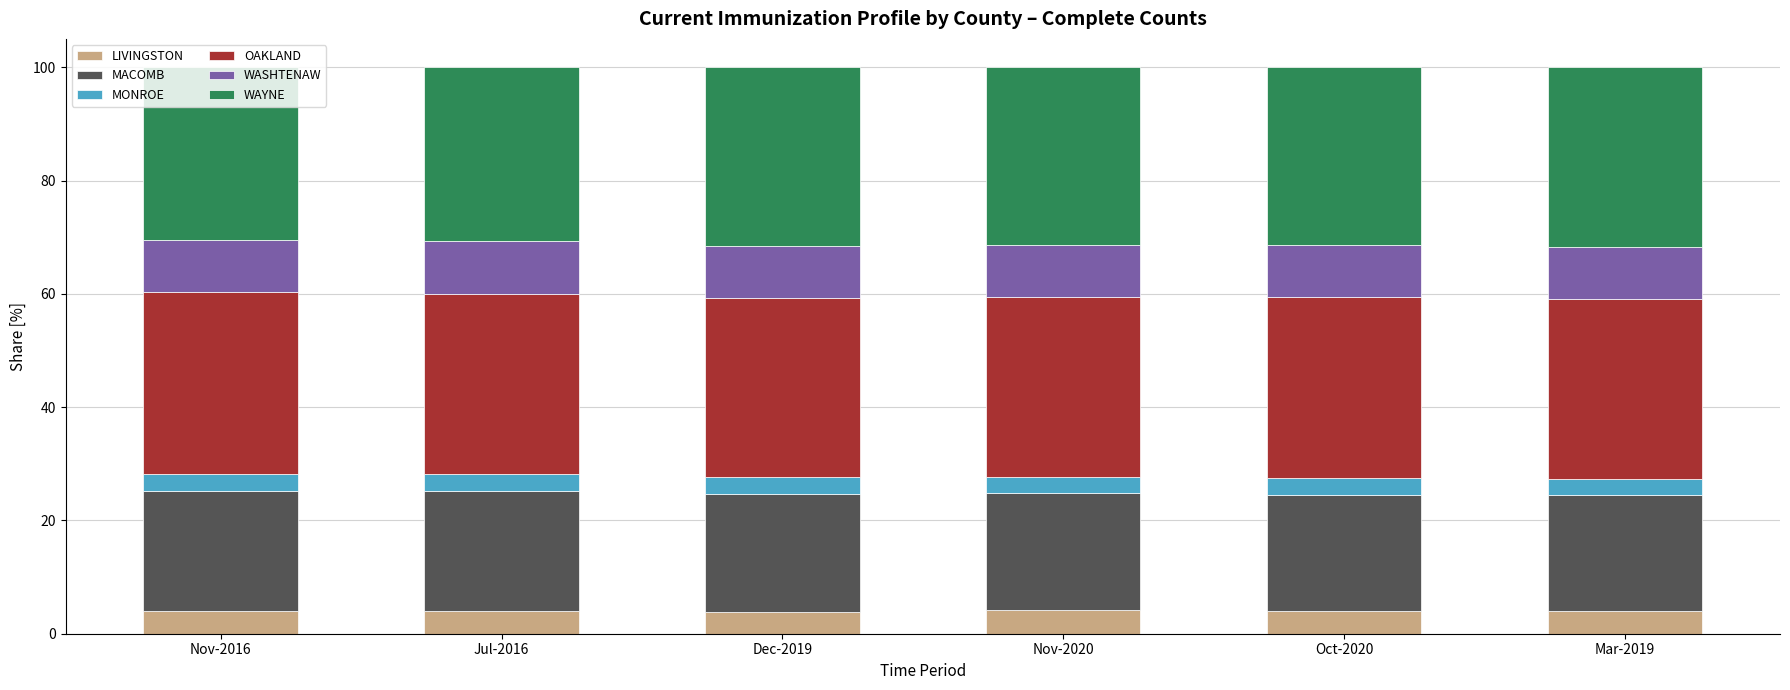

What is the highest value of the LIVINGSTON series?

4.1